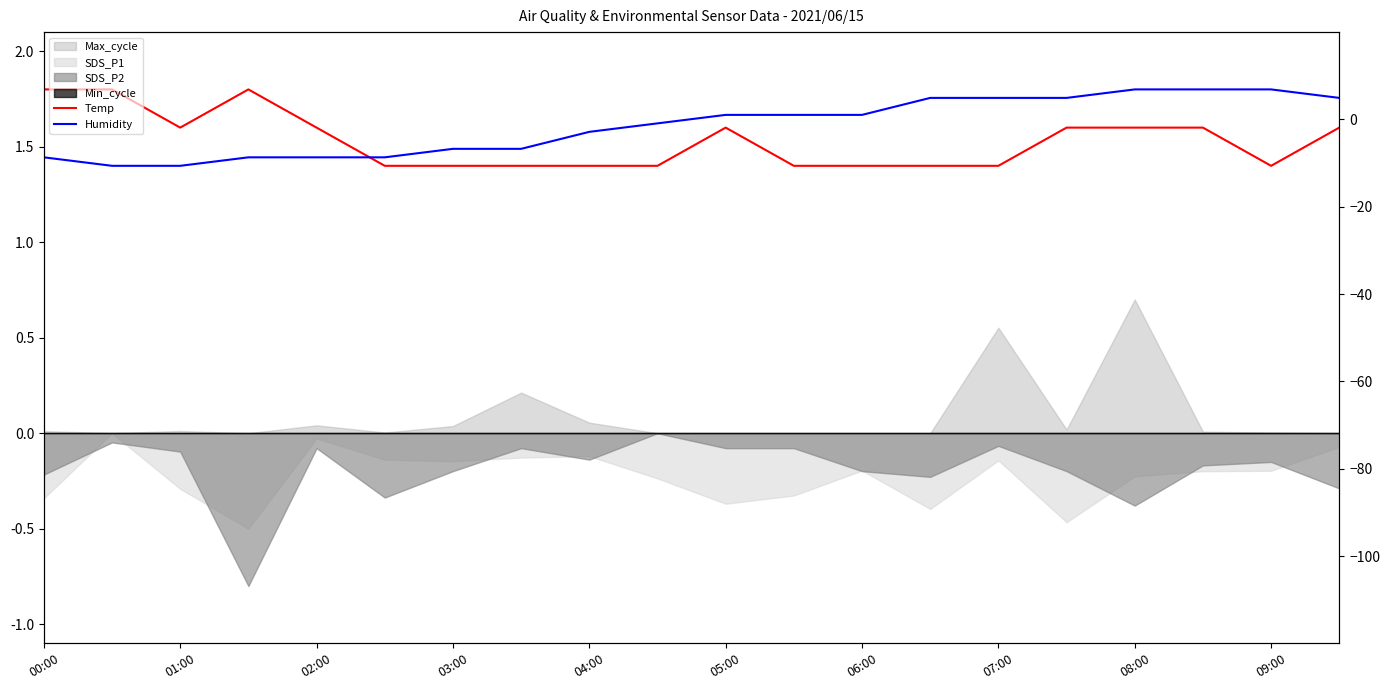

What is the maximum value for Humidity?

1.8